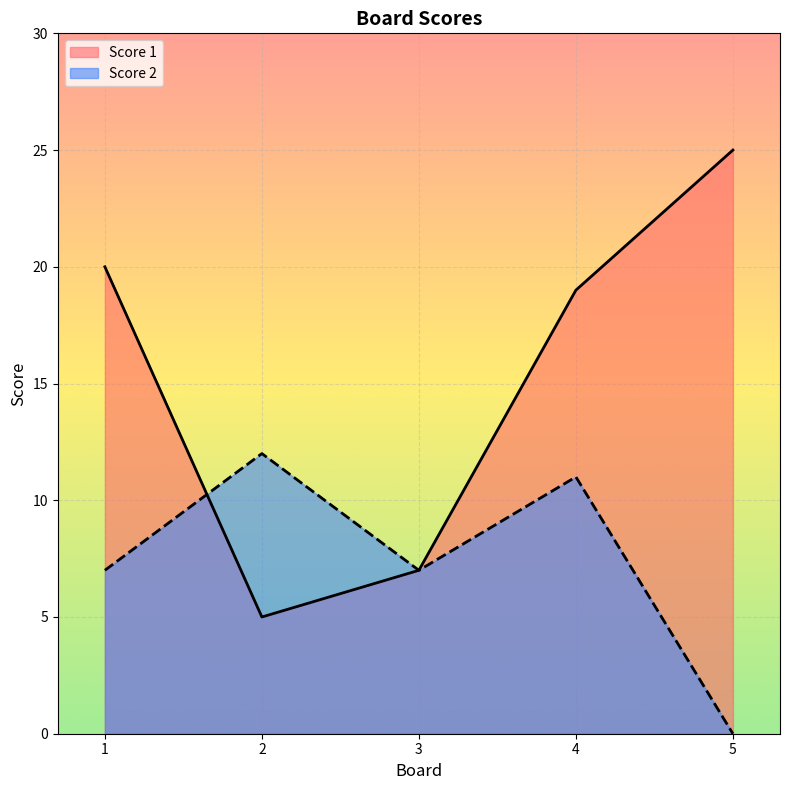

Count the number of data series in this chart.

2